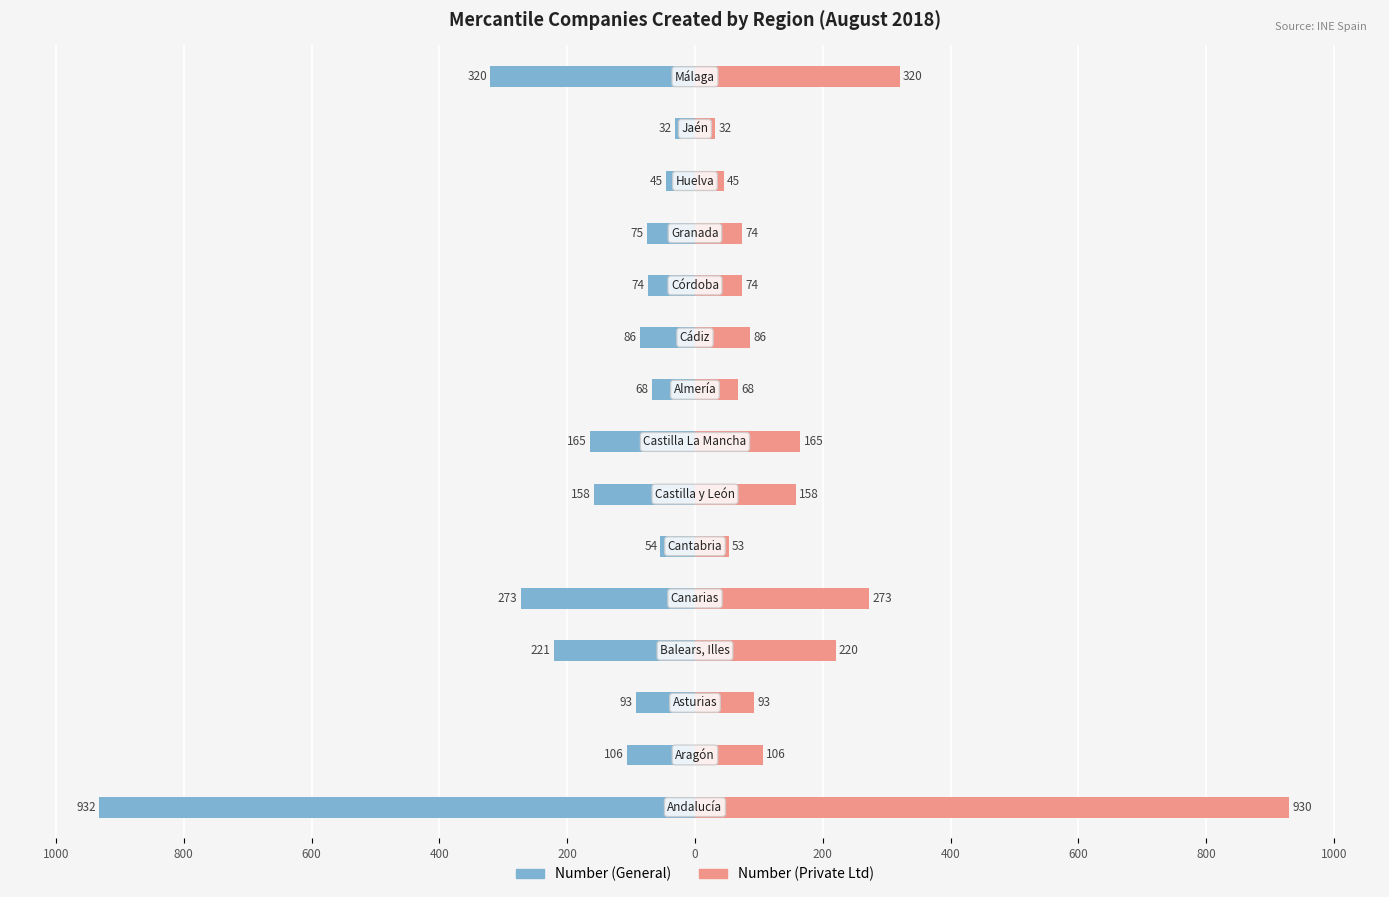

Between 1000 and 0, which series saw the biggest shift?

Number (General)